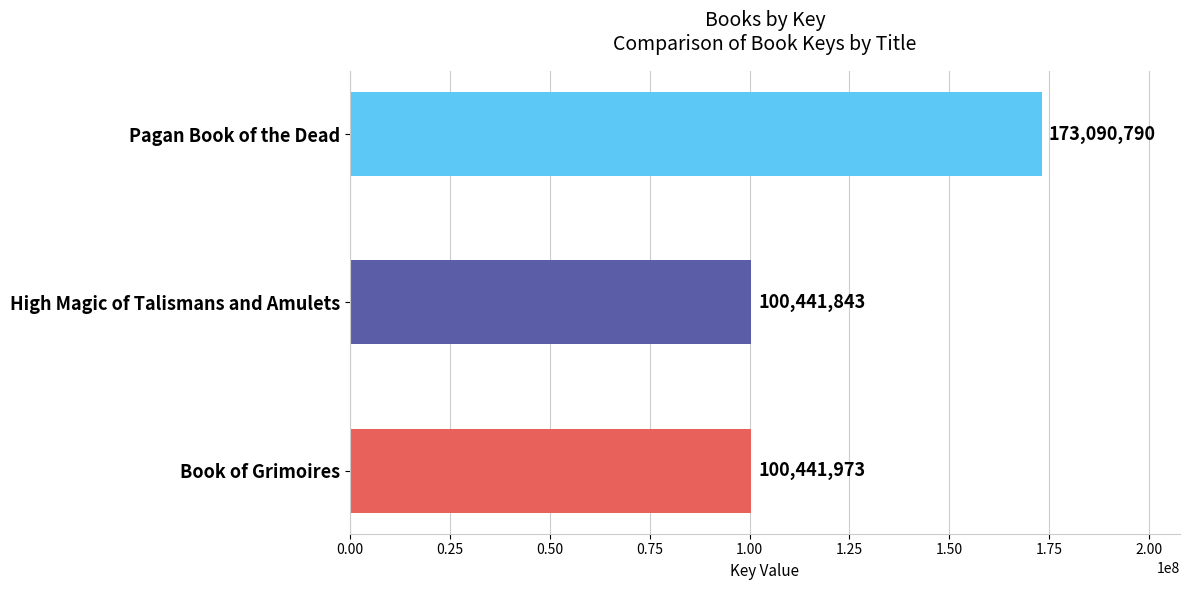

Between High Magic of Talismans and Amulets and Pagan Book of the Dead, which is larger?

Pagan Book of the Dead